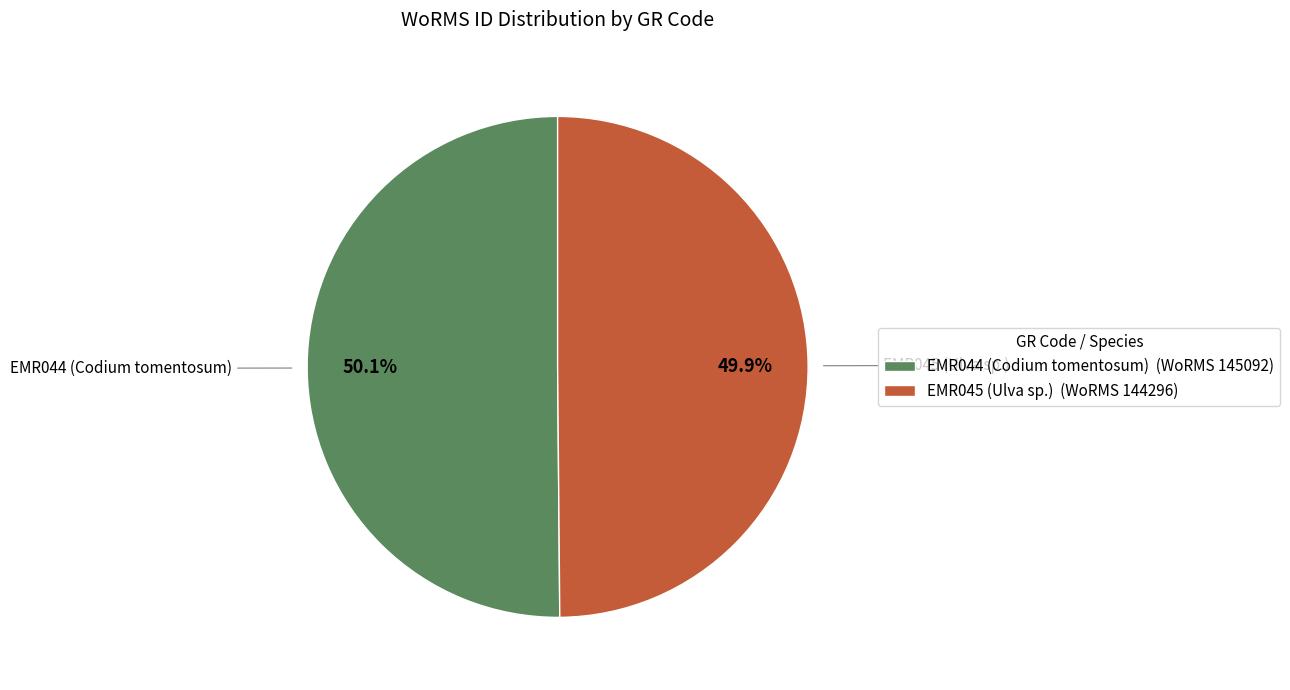

True or false: EMR045 (Ulva sp.) accounts for 57% of the total.

False